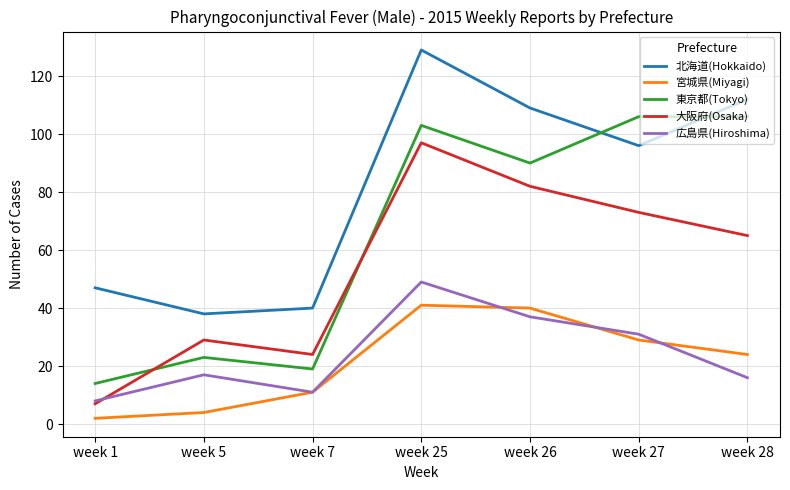

Which series changed the most between week 1 and week 28?

東京都(Tokyo)